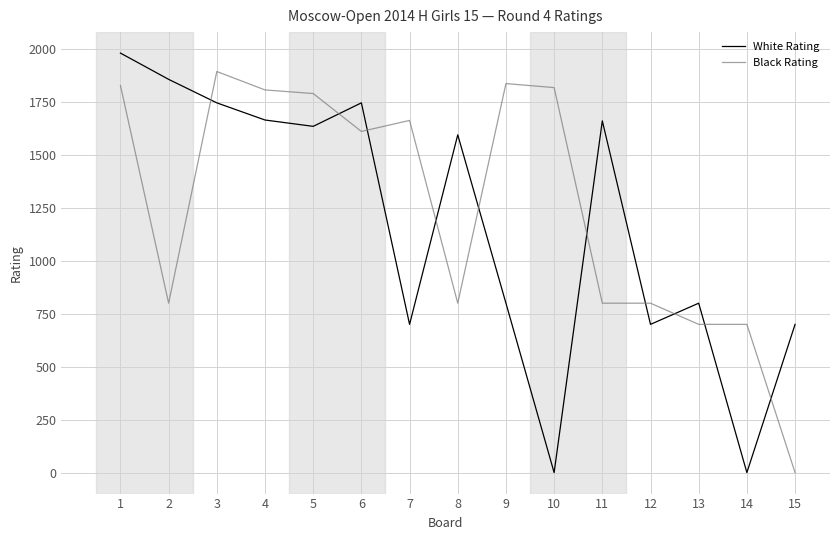

Is this an area chart (filled region under the line)?

No